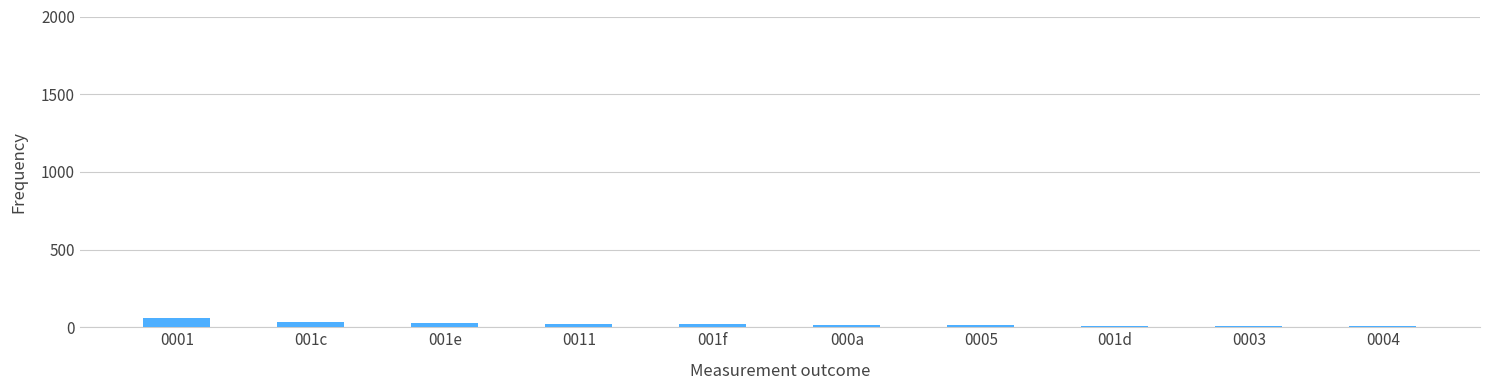

What is the label of the 8th bar from the left?

001d